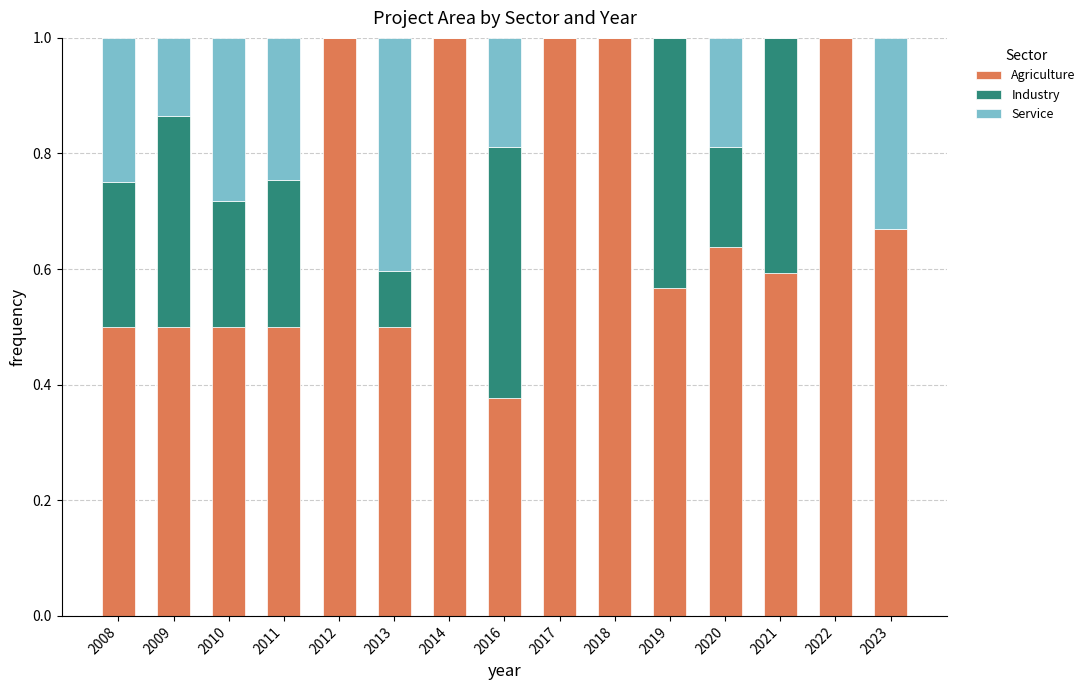

What is the total value across all series at 2013?

1.0